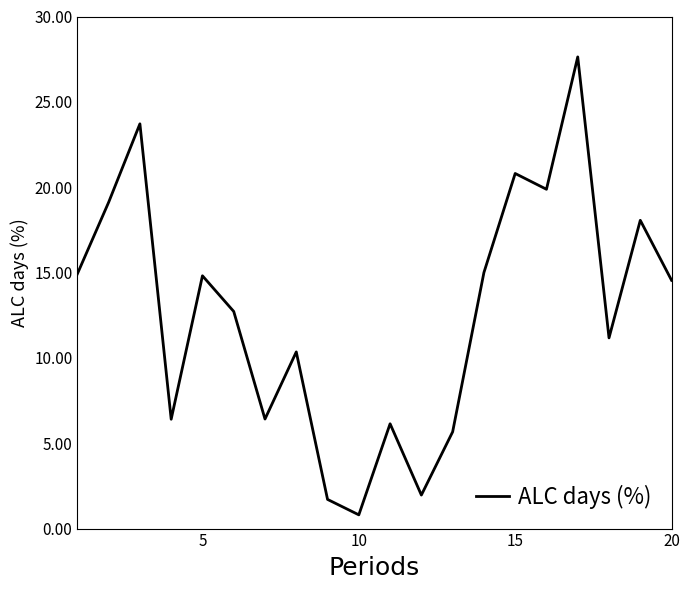

What is the smallest value displayed?

0.8